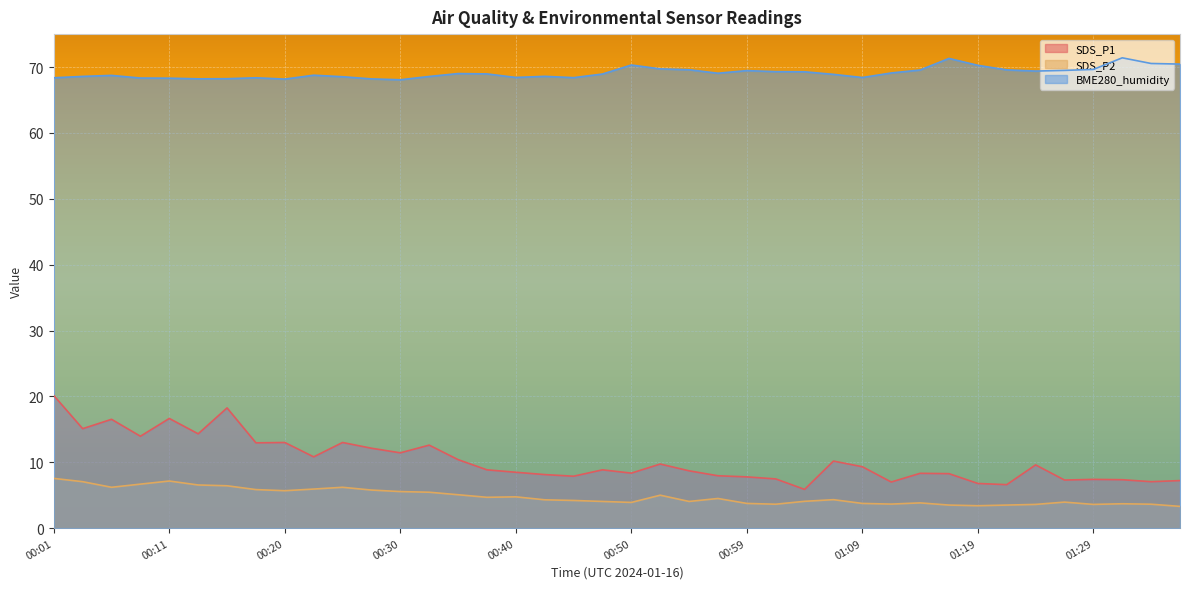

List the series in order of their peak value, highest first.

BME280_humidity, SDS_P1, SDS_P2